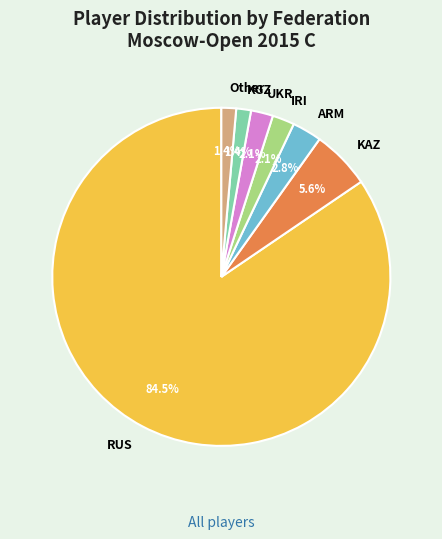

Which category has the biggest portion of the pie?

RUS